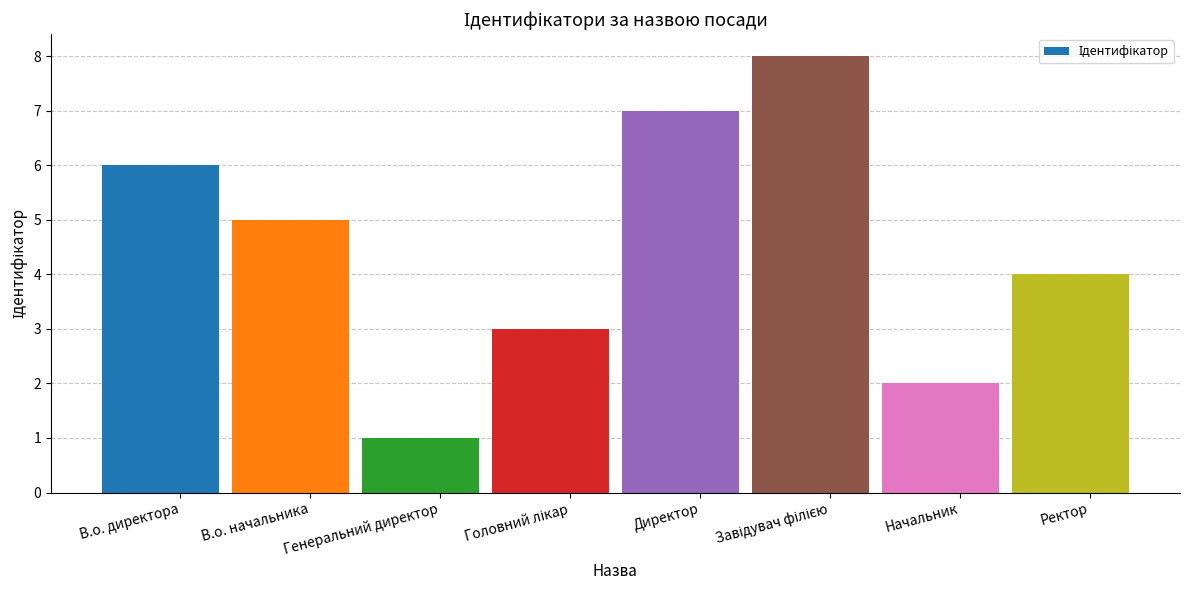

What is the label of the 8th bar from the left?

Ректор